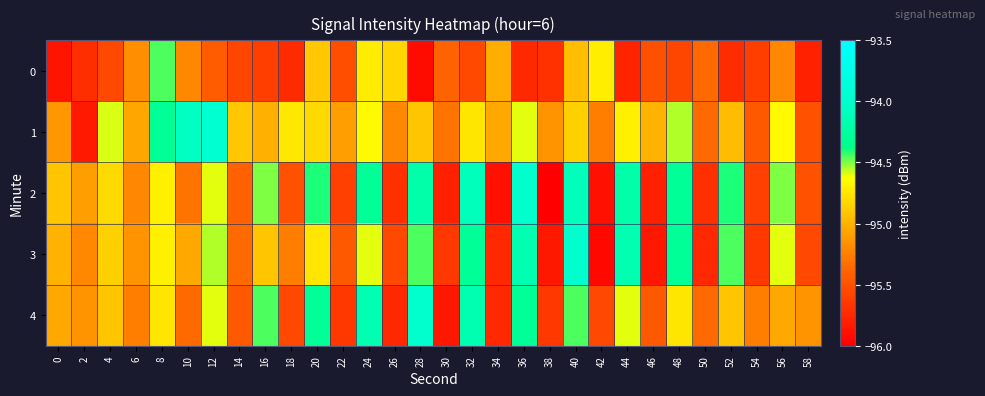

Reading right to left, transcribe all the data shown in this chart.

0: 58=-95.8	56=-95.2	54=-95.6	52=-95.7	50=-95.3	48=-95.6	46=-95.5	44=-95.8	42=-94.7	40=-94.9	38=-95.7	36=-95.7	34=-95.0	32=-95.5	30=-95.4	28=-95.9	26=-94.8	24=-94.7	22=-95.5	20=-94.9	18=-95.7	16=-95.6	14=-95.6	12=-95.4	10=-95.2	8=-94.5	6=-95.2	4=-95.5	2=-95.7	0=-95.9
1: 58=-95.5	56=-94.7	54=-95.5	52=-95.0	50=-95.3	48=-94.5	46=-95.0	44=-94.7	42=-95.2	40=-94.8	38=-95.2	36=-94.6	34=-95.0	32=-94.8	30=-95.3	28=-94.9	26=-95.2	24=-94.7	22=-95.1	20=-94.8	18=-94.7	16=-95.0	14=-94.9	12=-94.0	10=-94.1	8=-94.3	6=-95.1	4=-94.6	2=-95.8	0=-95.1
2: 58=-95.5	56=-94.5	54=-95.6	52=-94.4	50=-95.7	48=-94.3	46=-95.8	44=-94.2	42=-95.9	40=-94.1	38=-96.0	36=-94.0	34=-95.9	32=-94.1	30=-95.8	28=-94.2	26=-95.7	24=-94.3	22=-95.6	20=-94.4	18=-95.5	16=-94.5	14=-95.4	12=-94.6	10=-95.3	8=-94.7	6=-95.2	4=-94.8	2=-95.1	0=-94.9
3: 58=-95.5	56=-94.6	54=-95.7	52=-94.5	50=-95.8	48=-94.3	46=-95.8	44=-94.2	42=-96.0	40=-94.0	38=-95.8	36=-94.2	34=-95.8	32=-94.3	30=-95.7	28=-94.5	26=-95.5	24=-94.6	22=-95.5	20=-94.8	18=-95.2	16=-94.9	14=-95.3	12=-94.5	10=-95.0	8=-94.7	6=-95.2	4=-94.8	2=-95.2	0=-95.0
4: 58=-95.2	56=-95.0	54=-95.2	52=-94.9	50=-95.3	48=-94.8	46=-95.5	44=-94.6	42=-95.5	40=-94.5	38=-95.7	36=-94.3	34=-95.8	32=-94.2	30=-95.8	28=-94.0	26=-95.8	24=-94.2	22=-95.7	20=-94.3	18=-95.5	16=-94.5	14=-95.5	12=-94.6	10=-95.3	8=-94.8	6=-95.2	4=-94.9	2=-95.2	0=-95.0